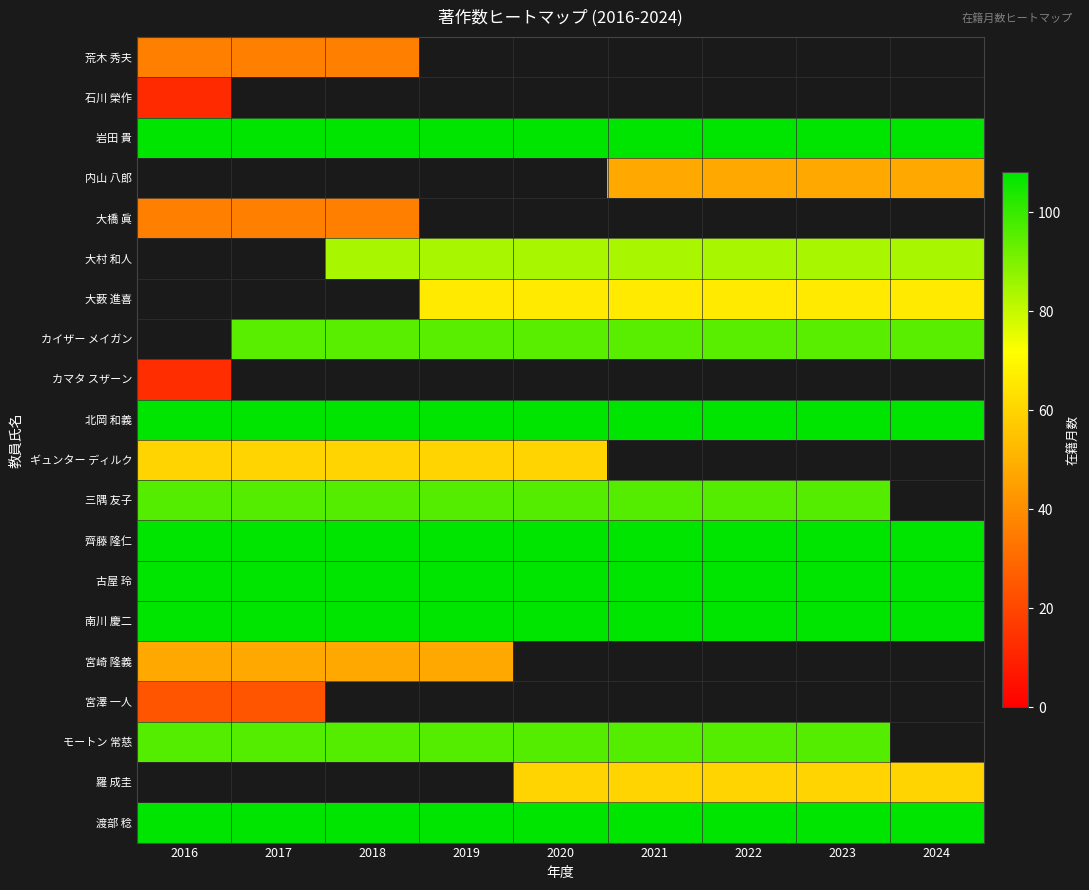

The 内山 八郎 series shows 11.8 at 2024. True or false?

False